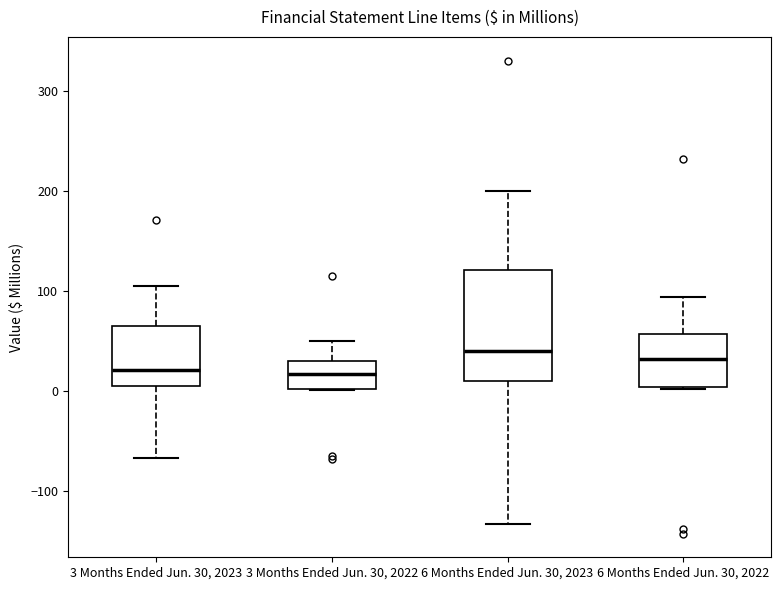

Which box is the tallest, from its lower edge to its upper edge?

6 Months Ended Jun. 30, 2023